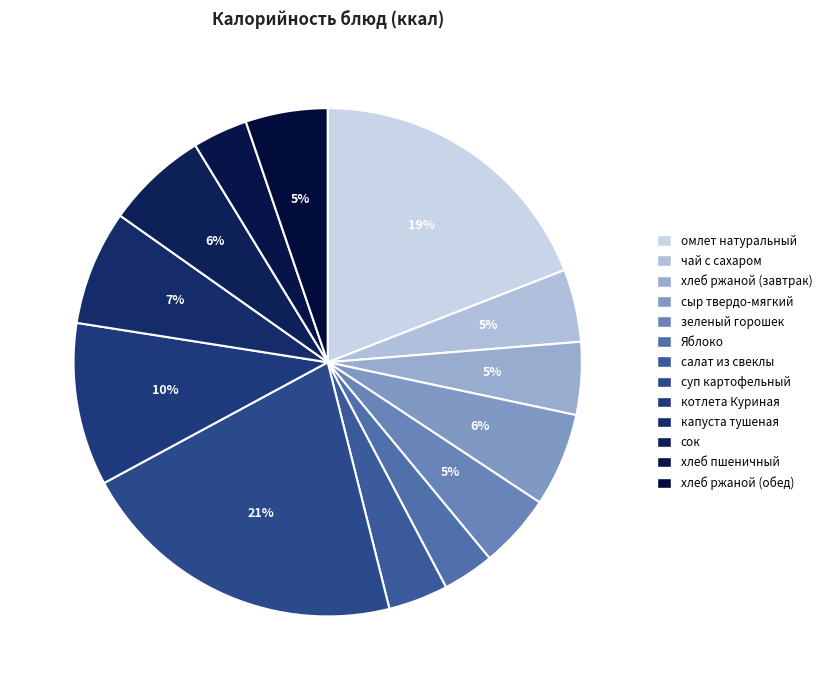

Does any single category account for the majority?

No